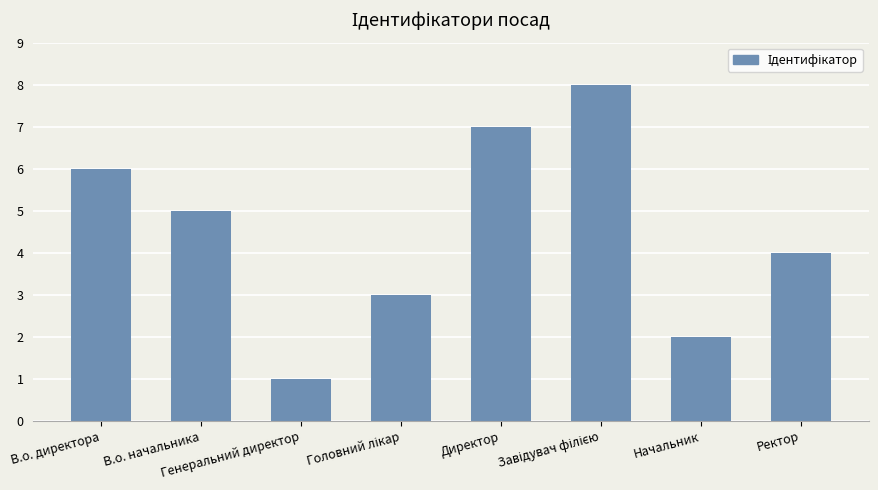

What is the greatest value displayed?

8